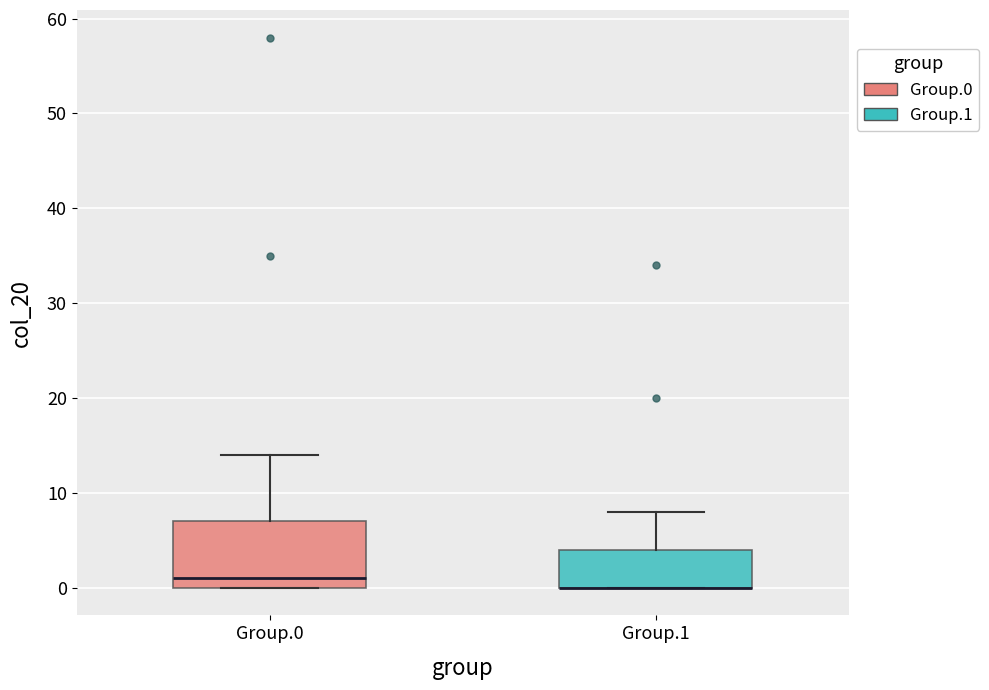

Where is the upper edge of the box for Group.1 on the y-axis? The values are not printed on the chart, so give them approximately, as read against the axis.

4